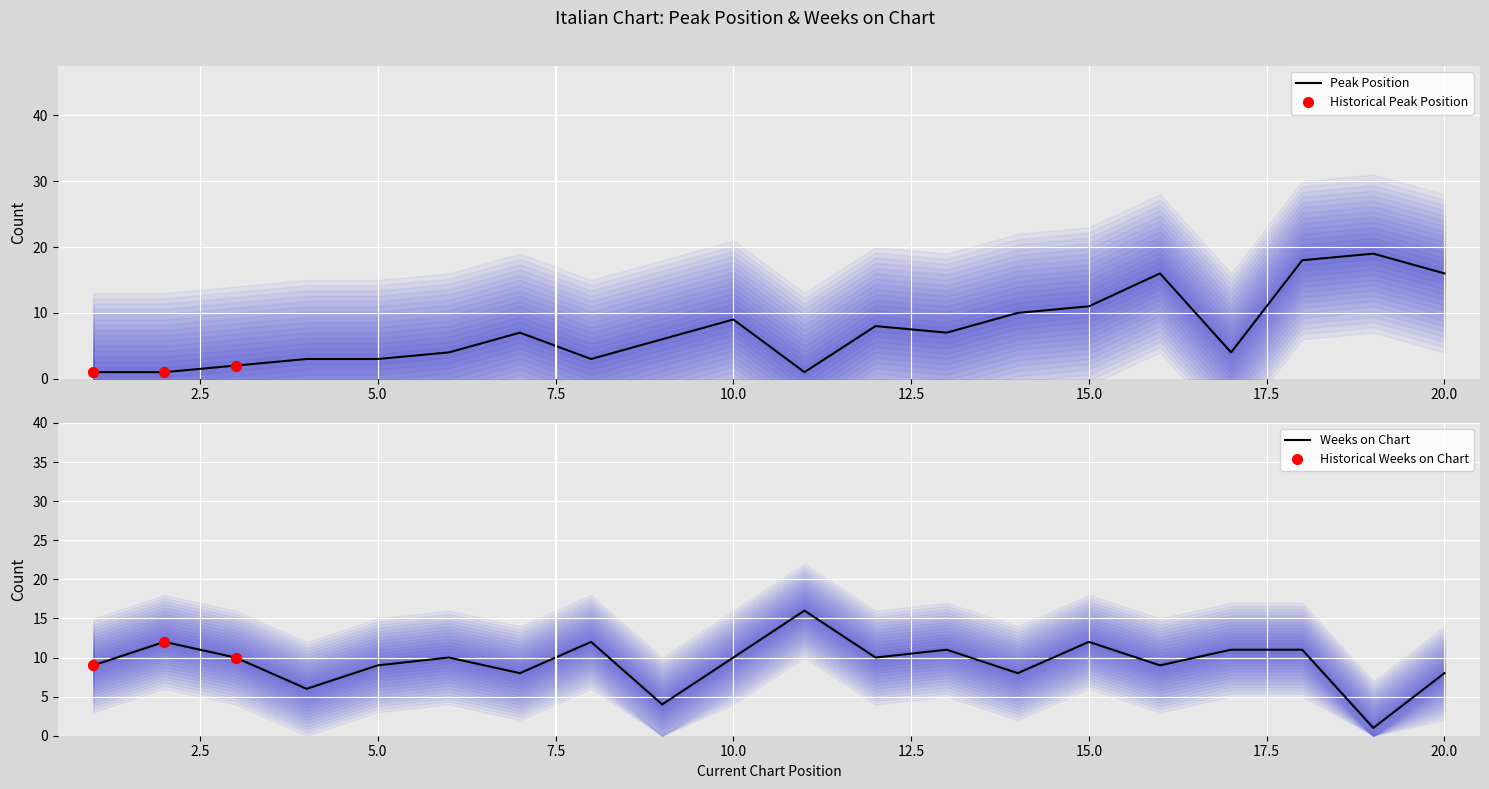

Which series has the largest total across all categories?

Weeks on Chart